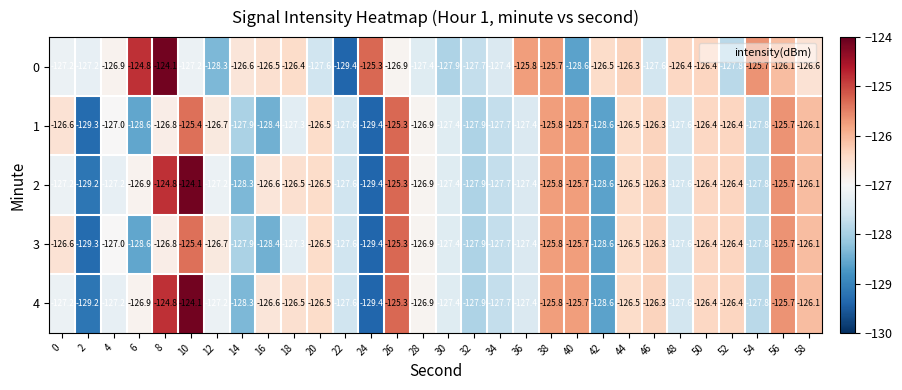

What is the difference between the highest and lowest values at 16?

1.9